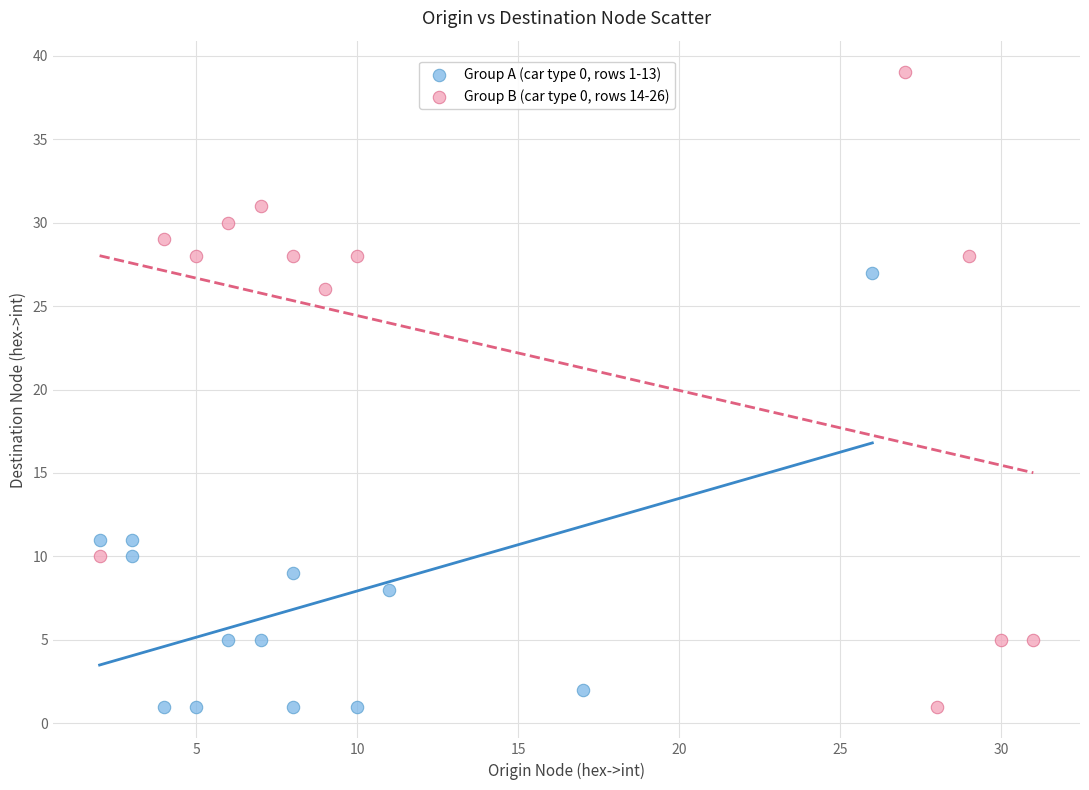

Which series reaches the maximum Y coordinate?

Group B (car type 0, rows 14-26)